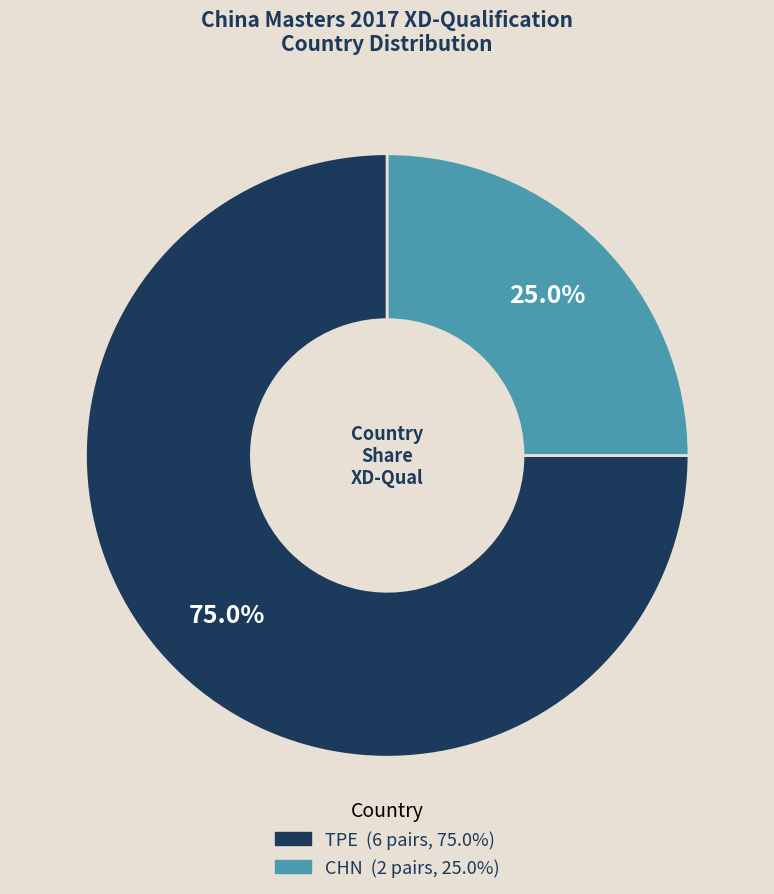

Is there a majority slice in this chart?

Yes